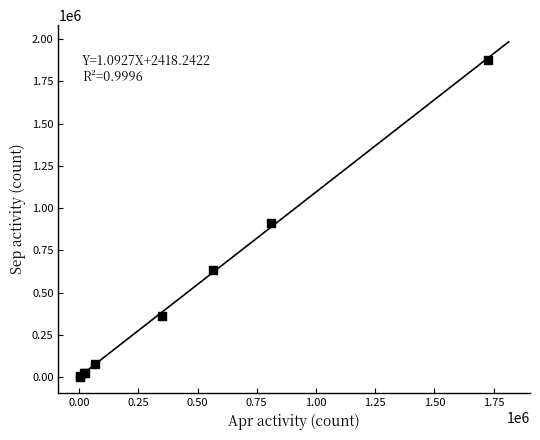

What Y value in the scatter plot is closest to 940940?

910300